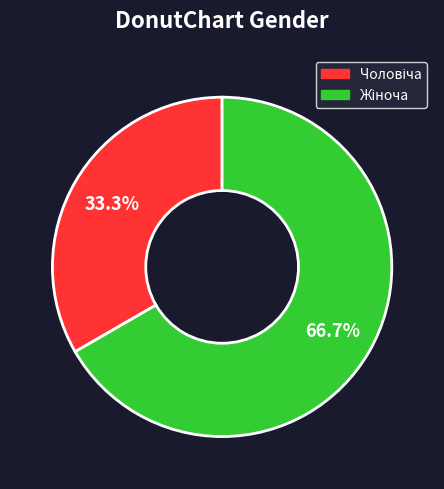

Does any single category account for the majority?

Yes